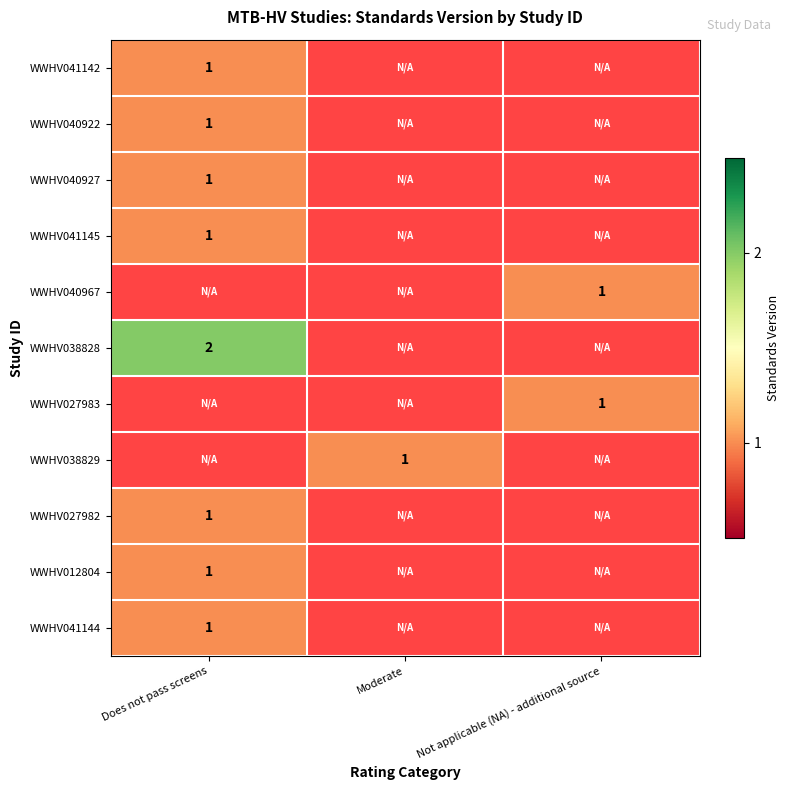

Is it true that WWHV040967 equals 1 at Not applicable (NA) - additional source?

True